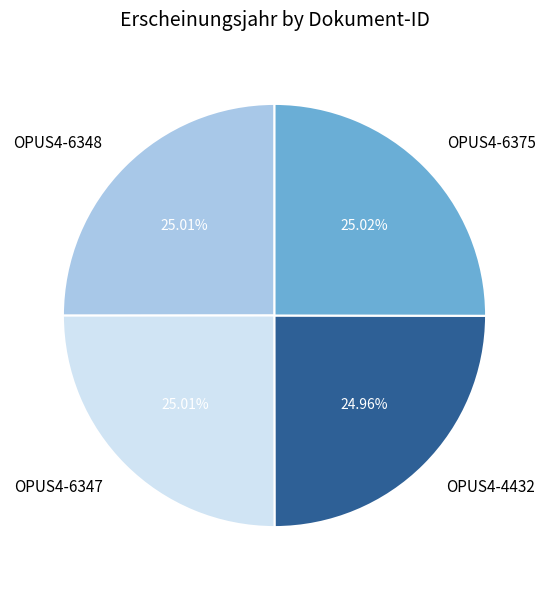

To the nearest percent, what portion does OPUS4-6347 represent?

25%